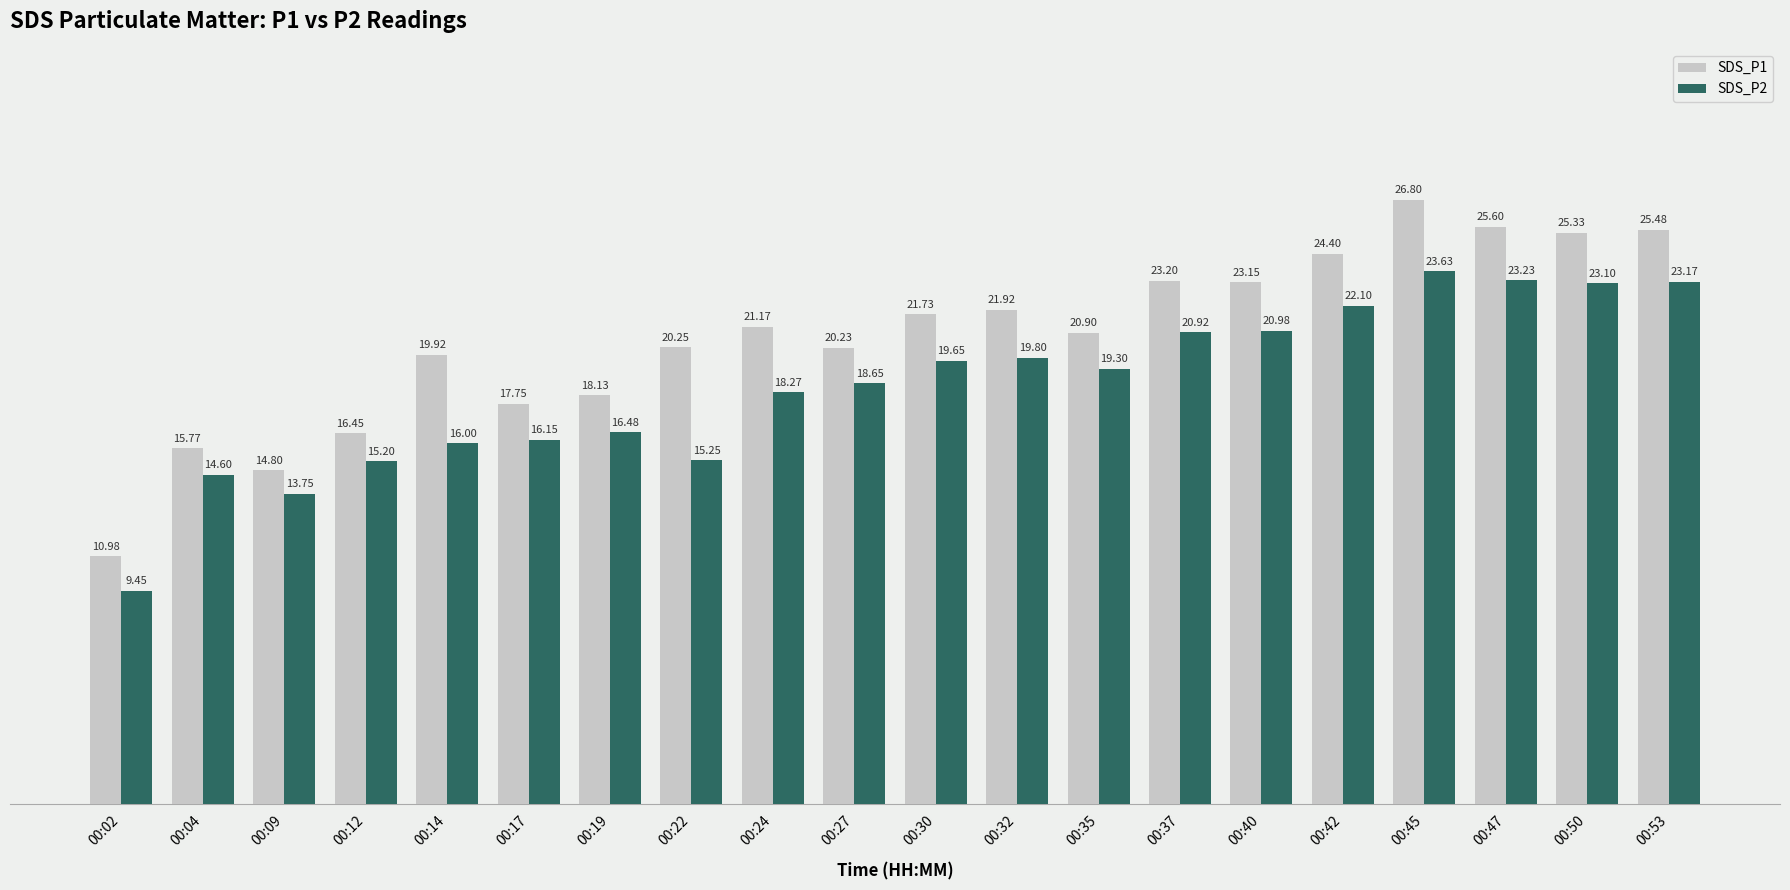

How many groups of bars are there?

20